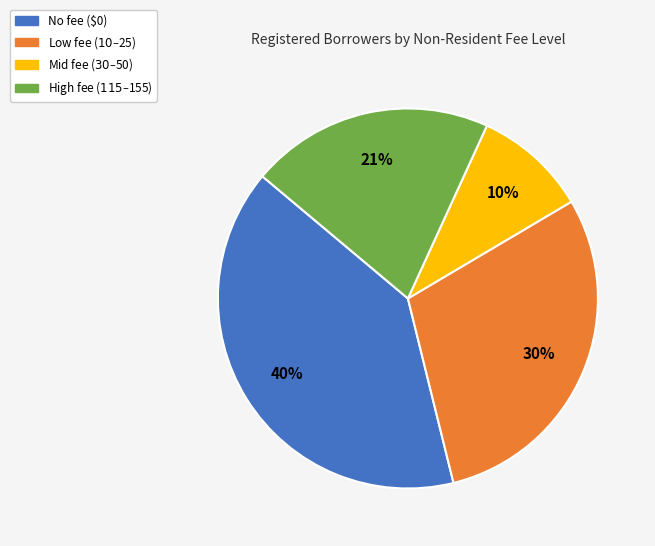

How many slices are in this pie chart?

4